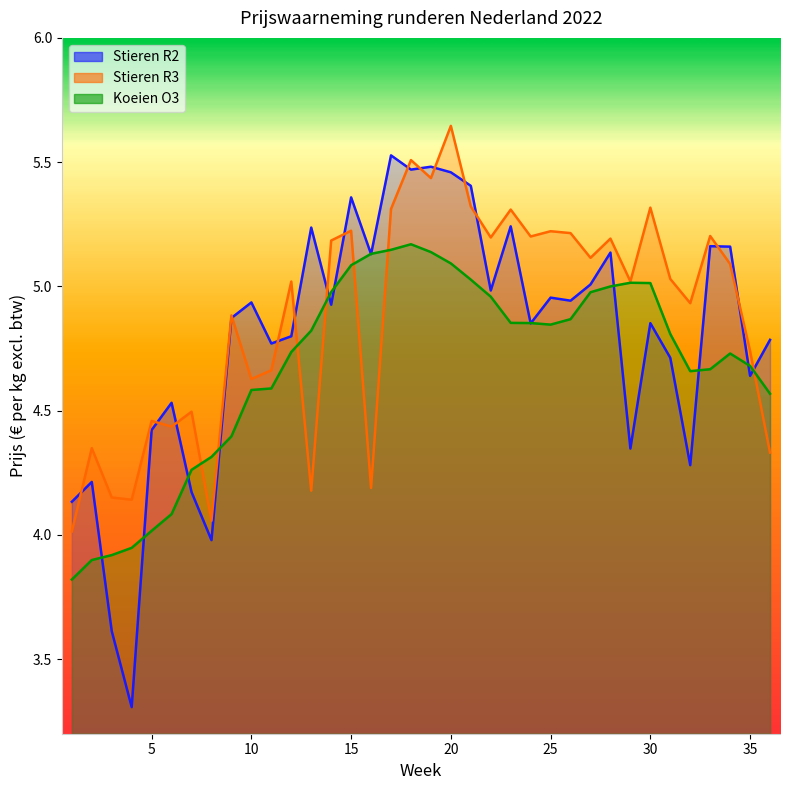

What is the total value across all series at 7?

12.9